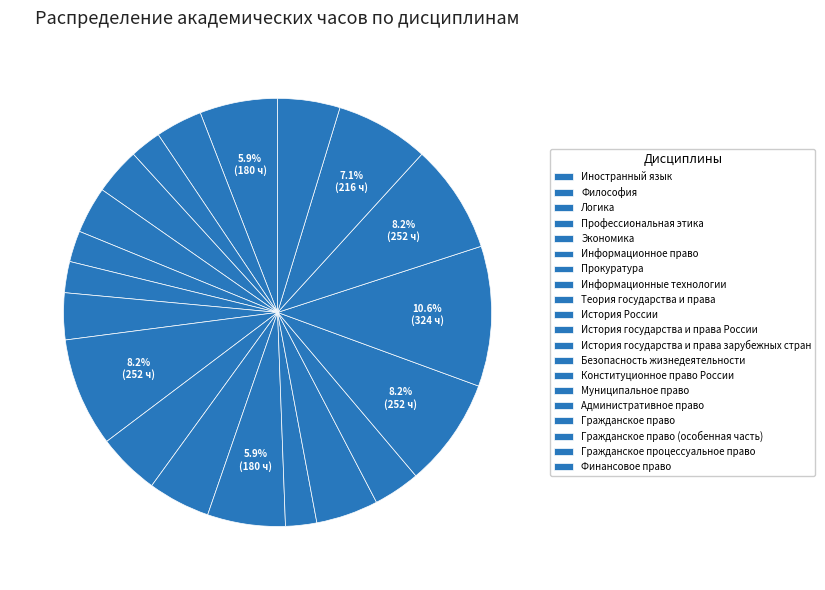

To the nearest percent, what is the difference between the Гражданское право and История государства и права России slice percentages?

6%